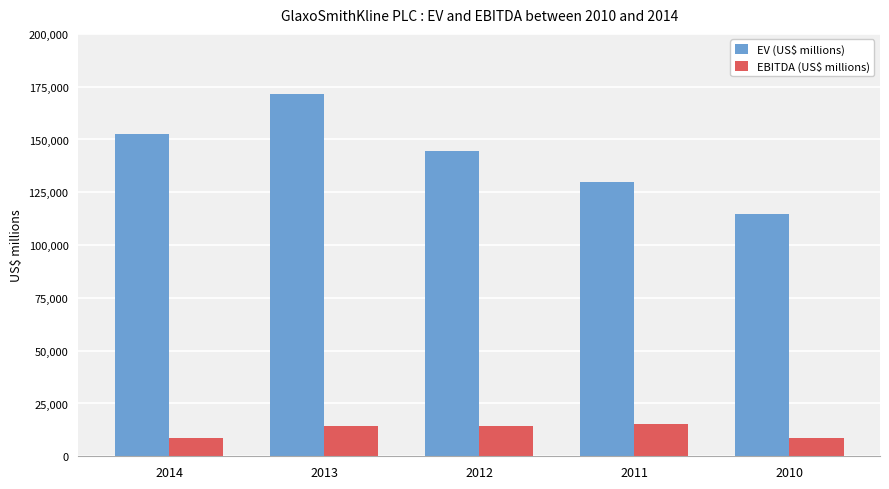

What is the value of the EV (US$ millions) bar at the 5th from the left?

114932